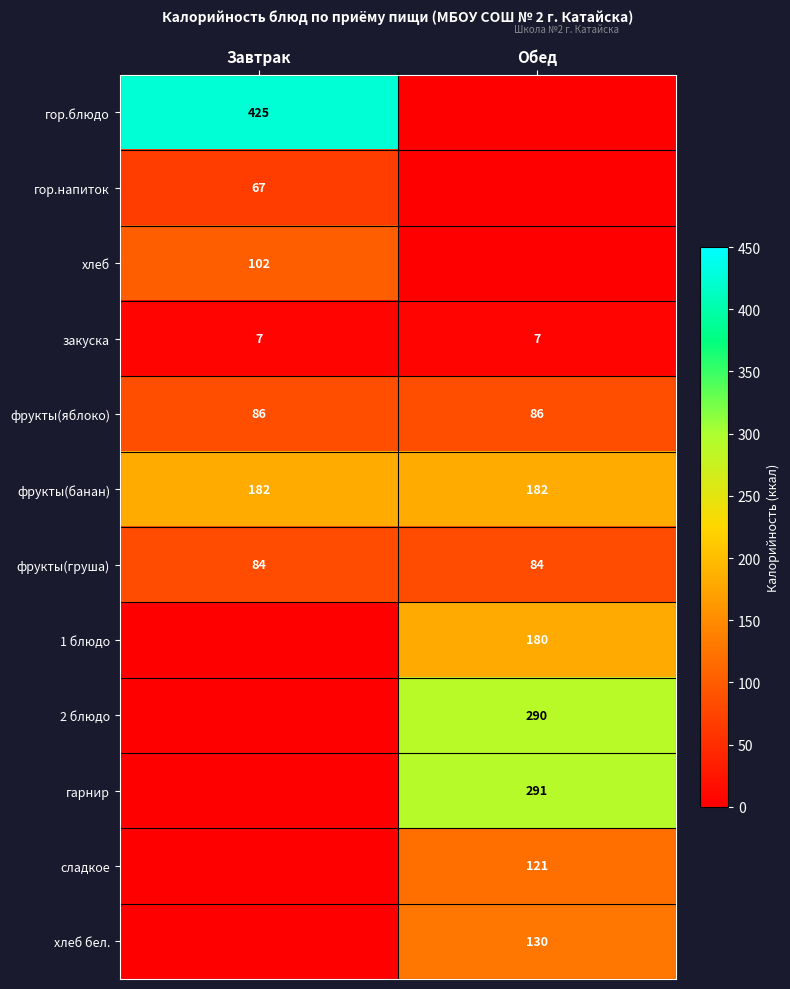

The закуска series shows 7 at Завтрак. True or false?

True